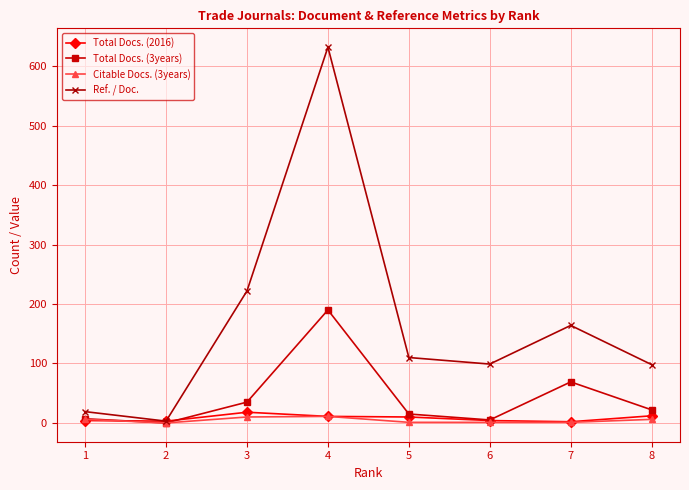

What is the highest value of the Total Docs. (3years) series?

190